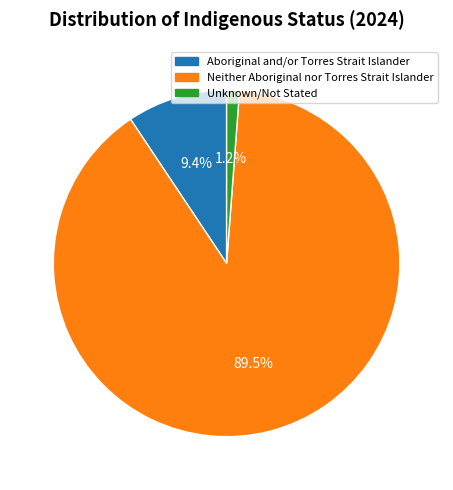

Combined, what portion of the pie is Aboriginal and/or Torres Strait Islander and Neither Aboriginal nor Torres Strait Islander?

98.8%